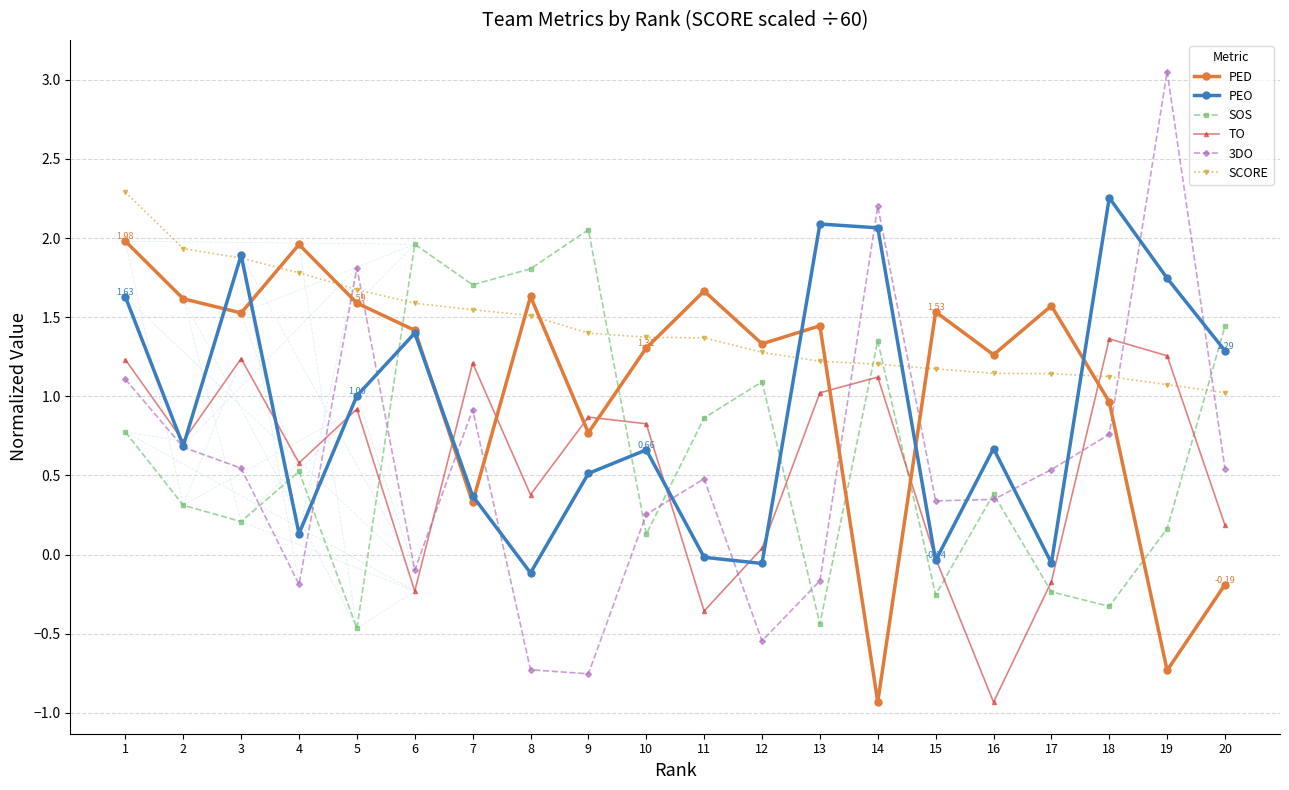

True or false: SOS and 3DO intersect in this chart.

True